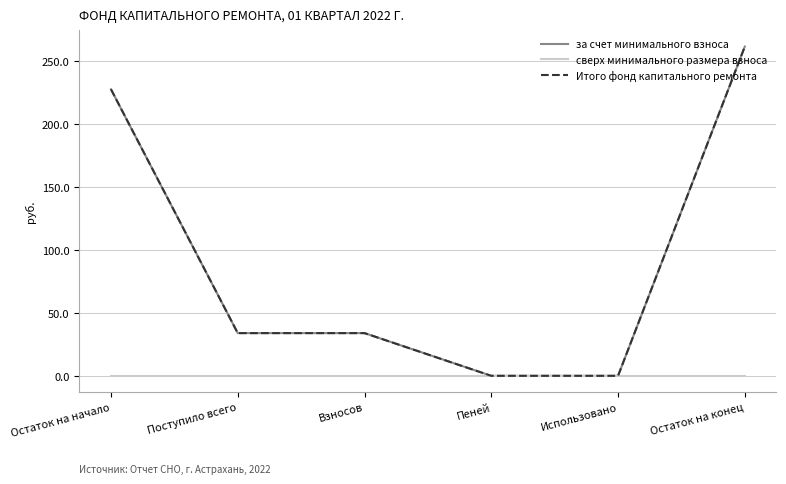

What is the total value across all series at Поступило всего?

67.8